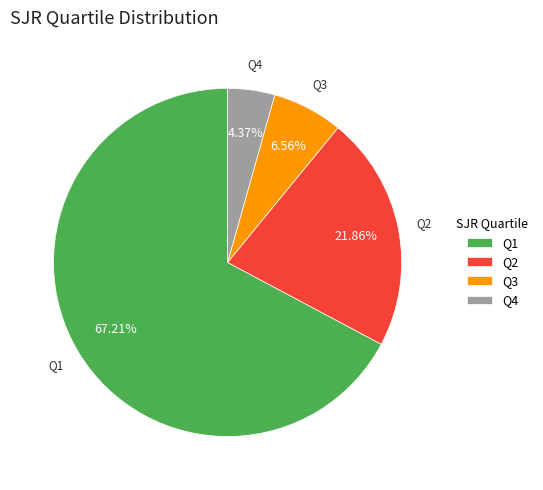

What is the ratio of the value at Q4 to the value at Q1?

0.1